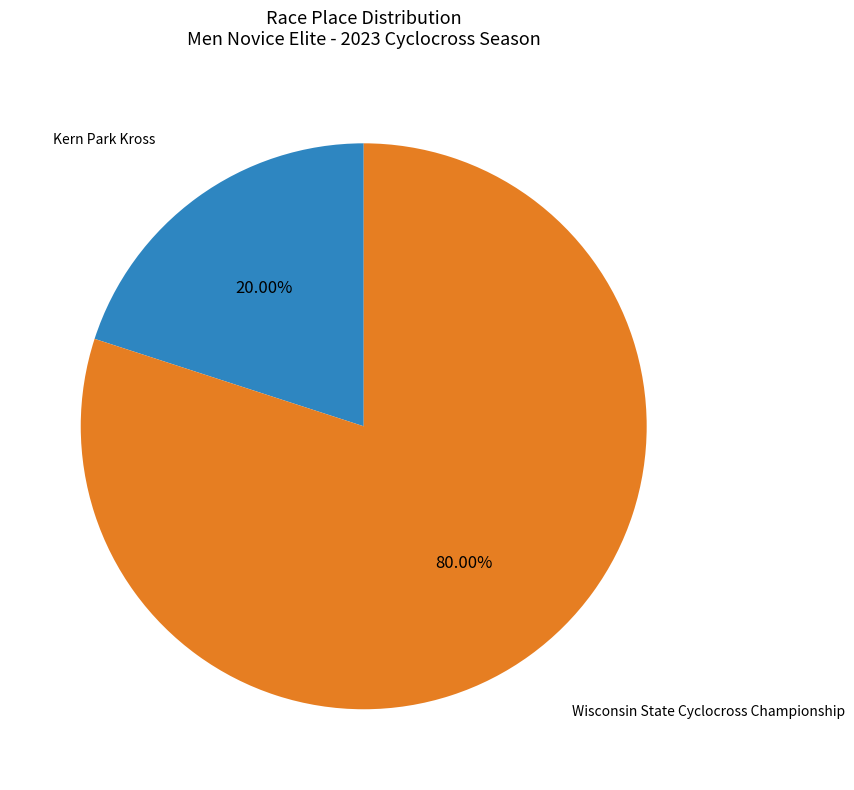

Does any single category account for the majority?

Yes